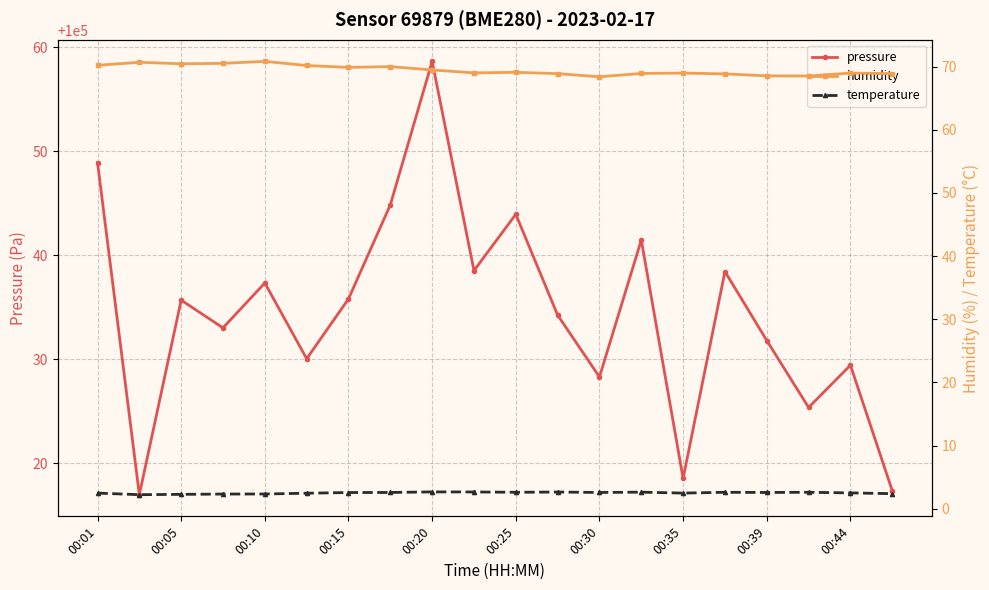

True or false: temperature and humidity cross at least once.

False